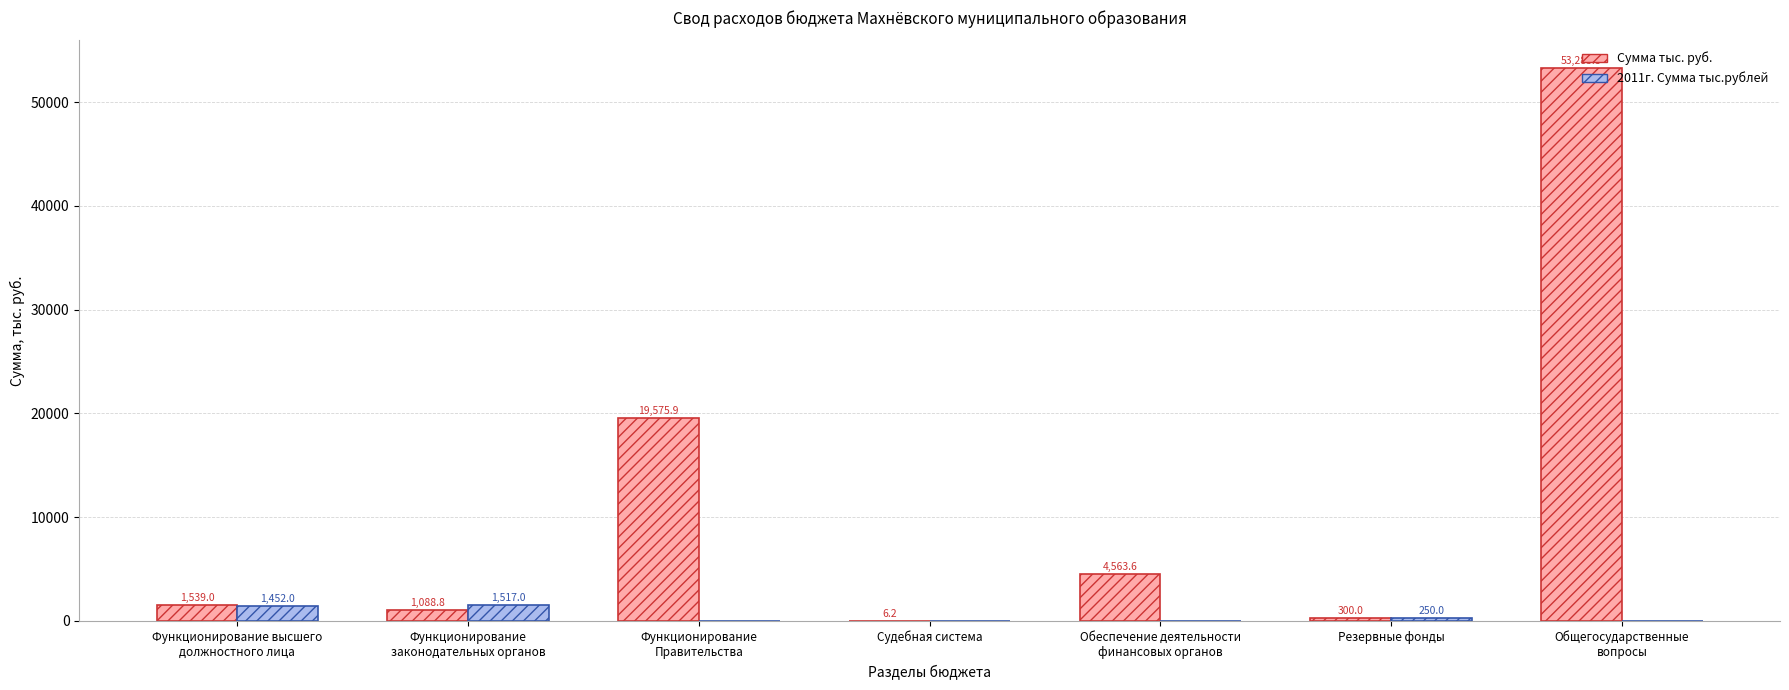

What is the average value of the 2011г. Сумма тыс.рублей series?

459.9